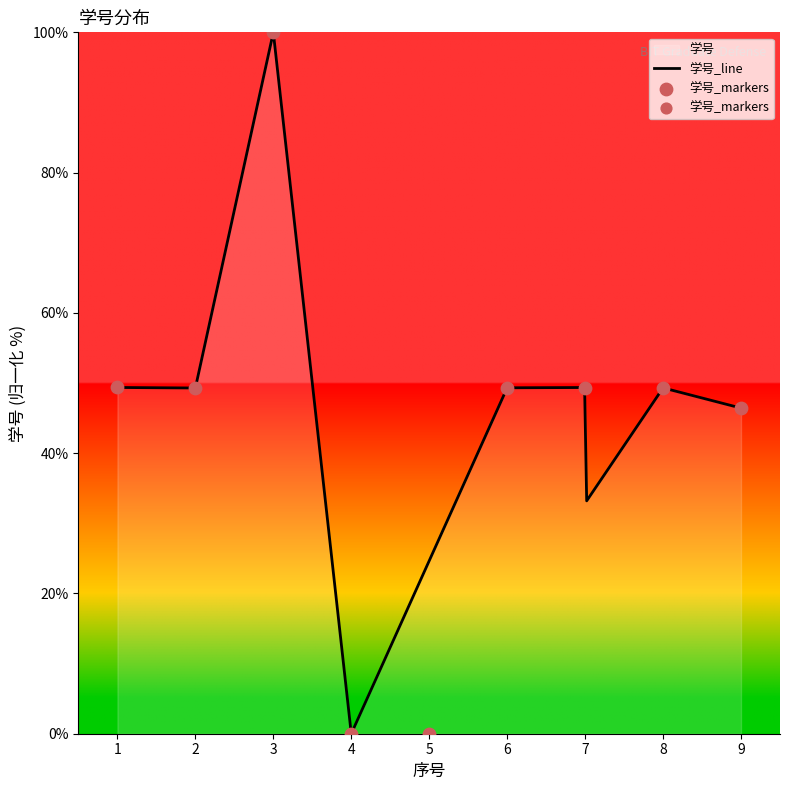

Between 6 and 1, which is larger?

1